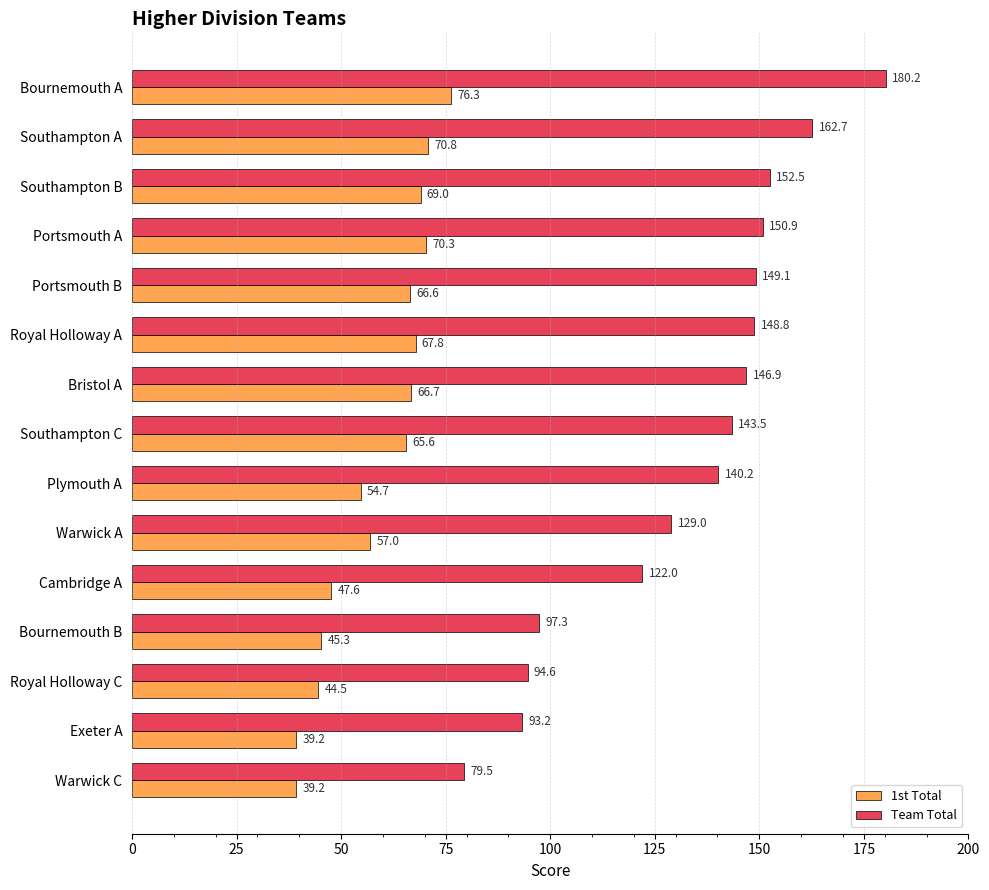

Which series has the widest spread of values?

Team Total